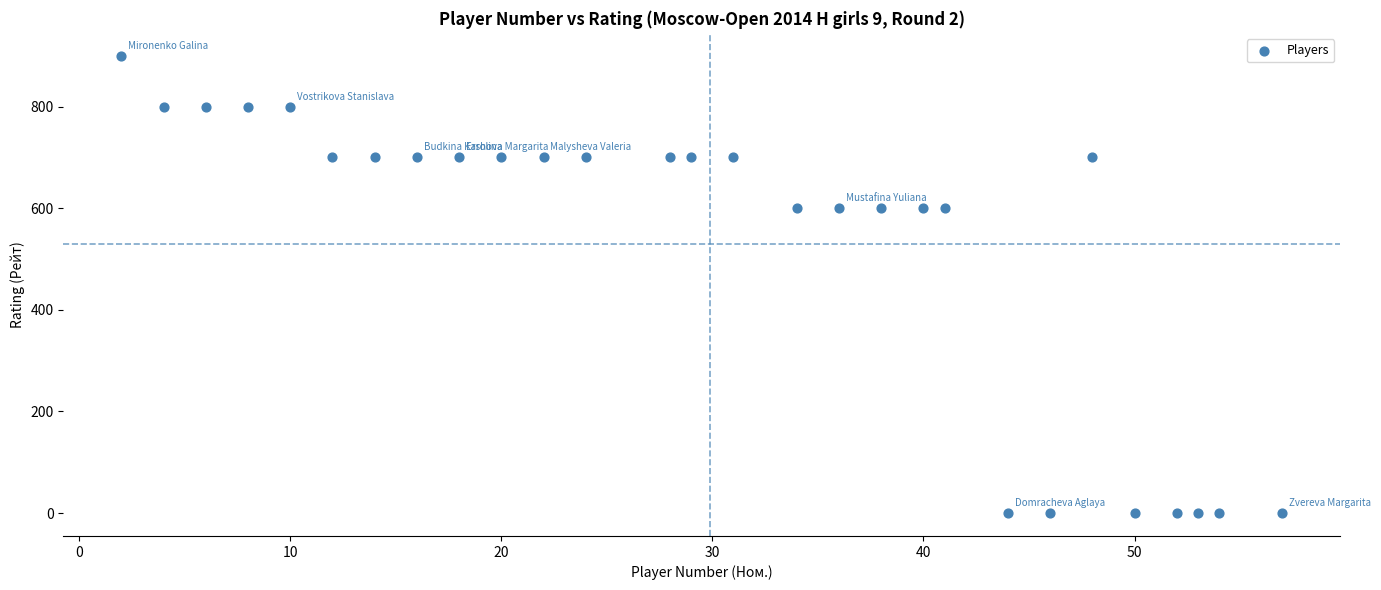

What is the range of X values (max minus min)?

55